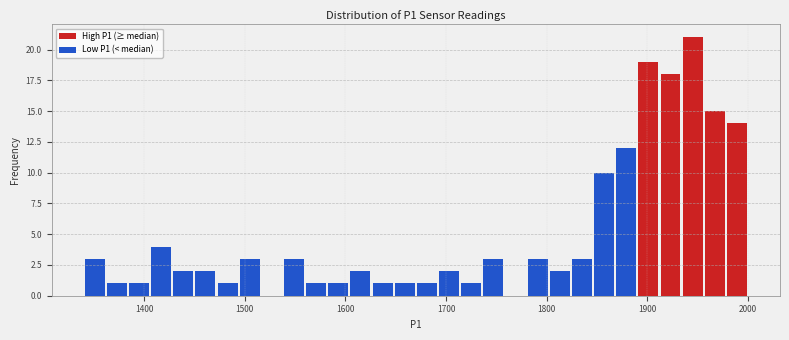

Around what value on the x-axis is the tallest bar? Give the approximate position of its centre, as read against the axis.

1940